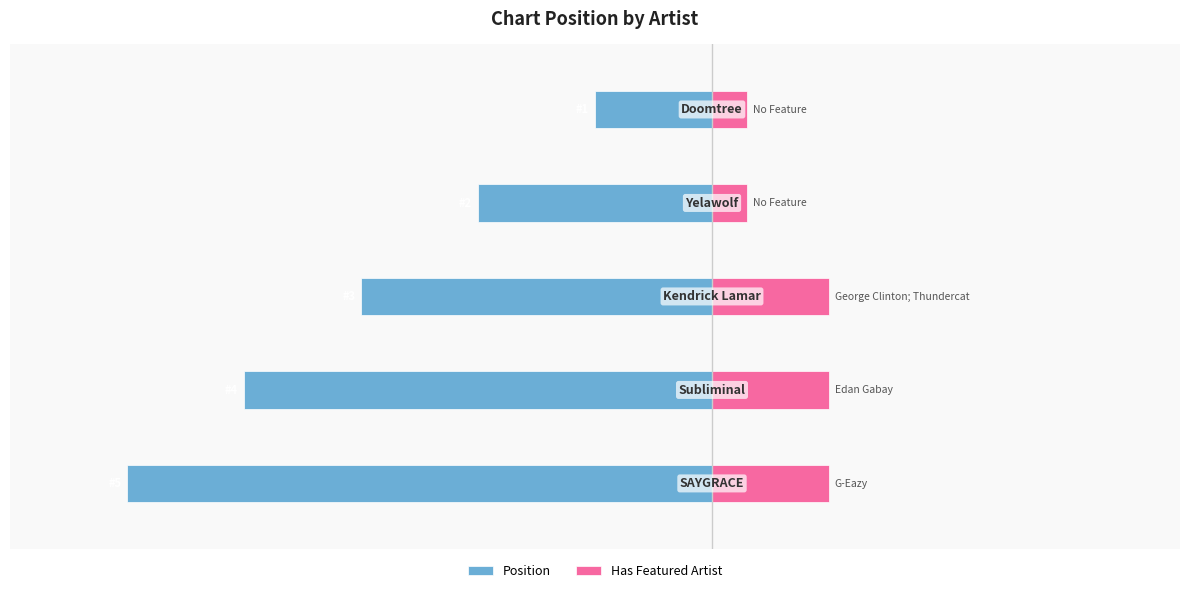

What is the greatest value displayed?

1.0